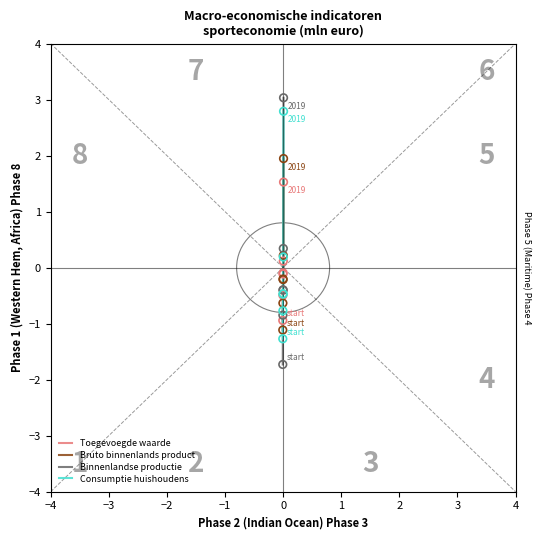

What is the maximum value shown in the chart?

3.0